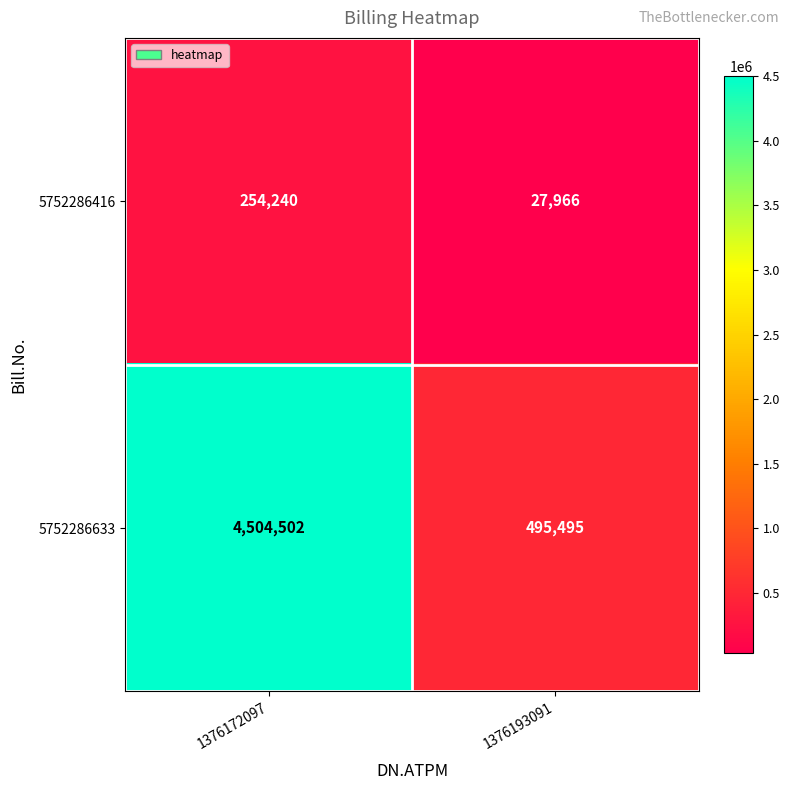

What is the sum of the 5752286416 values at 1376193091 and 1376172097?

282206